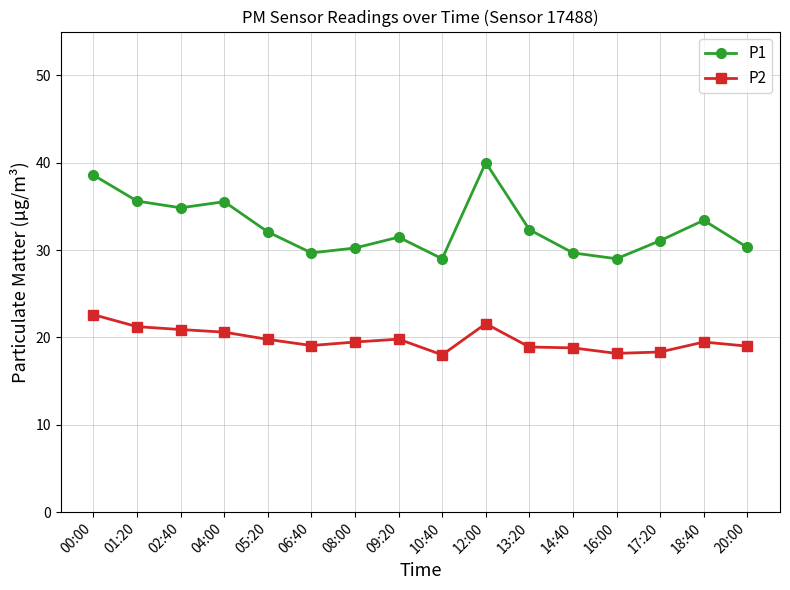

Does the chart display data point markers on the line(s)?

Yes